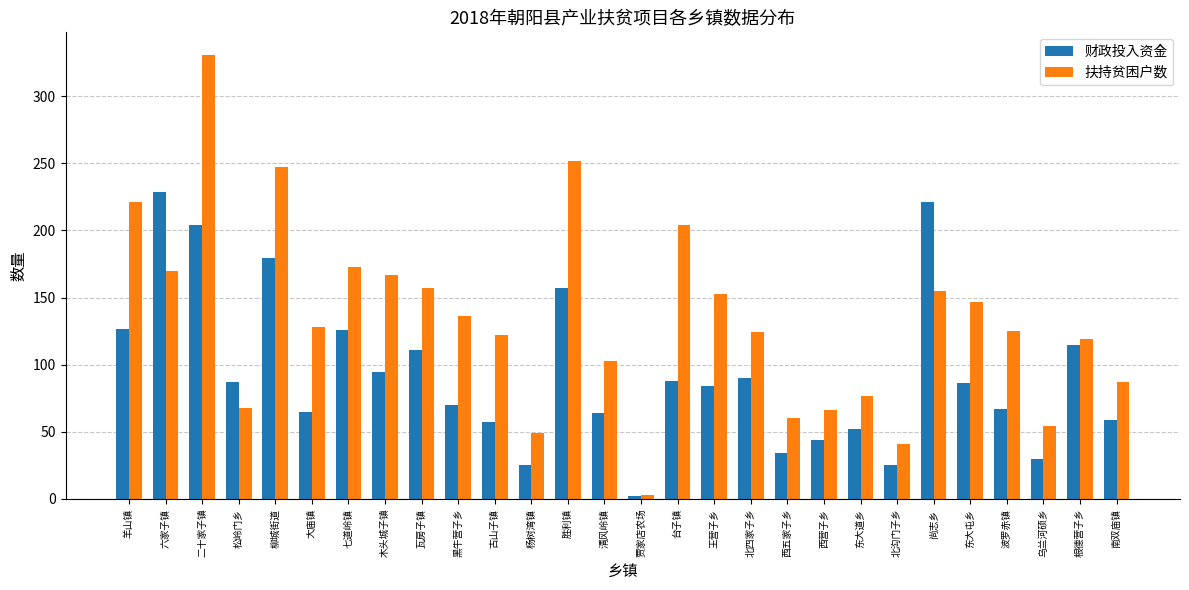

True or false: 财政投入资金 has a value of 225.8 at 胜利镇.

False